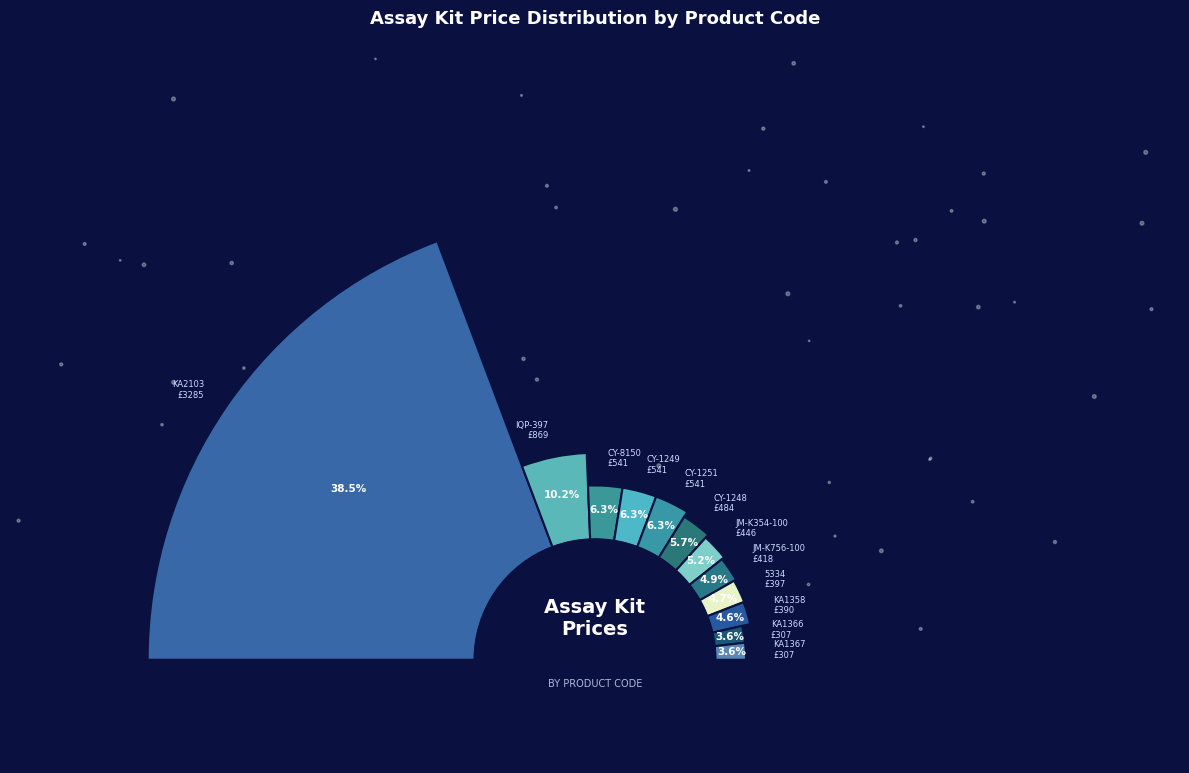

True or false: CY-1248 accounts for 1% of the total.

False